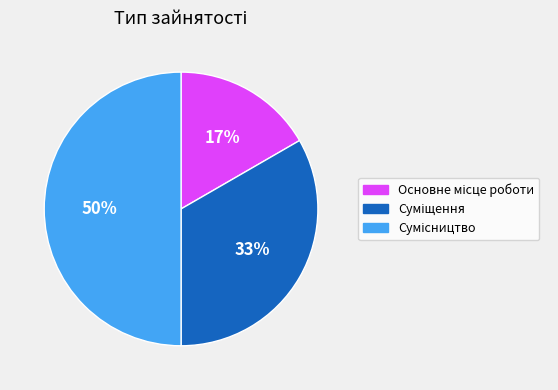

To the nearest percent, what is the difference between the largest and smallest slice percentages?

33%